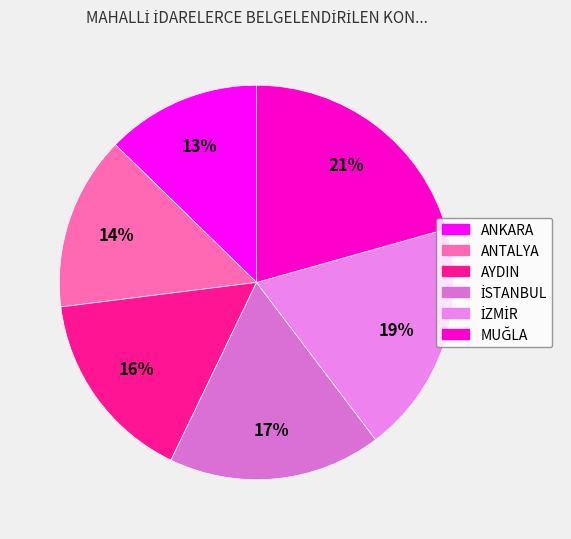

True or false: ANTALYA accounts for 14% of the total.

True